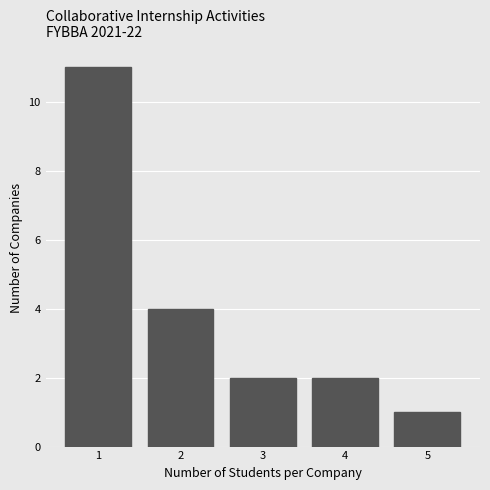

Which range on the x-axis has the tallest bar?

0.5 to 1.5